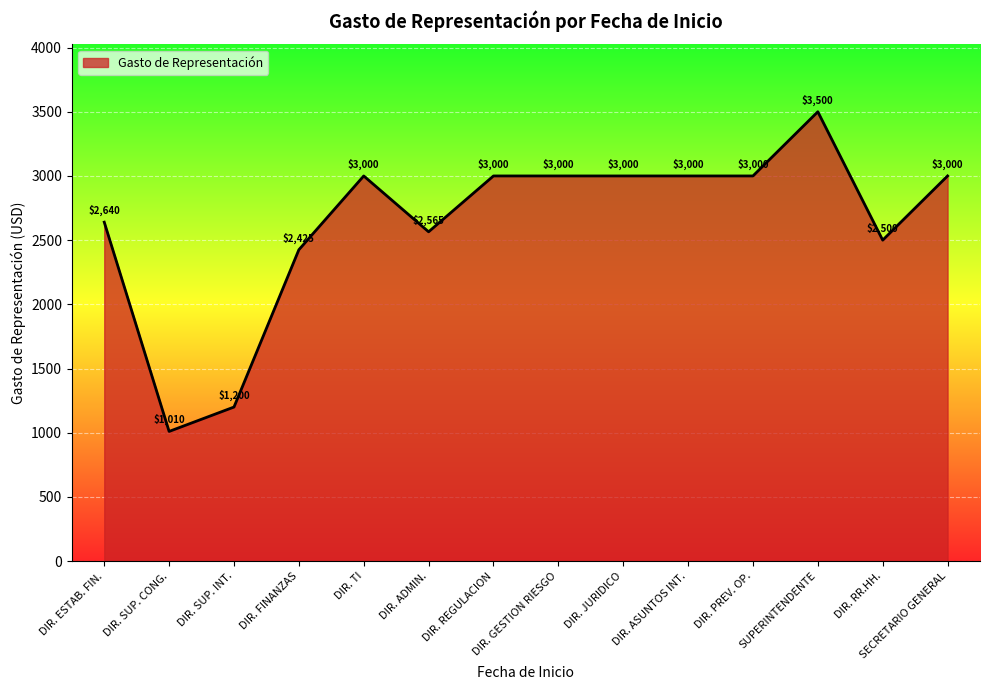

Which category has the lowest value across all series?

DIR. SUP. CONG.